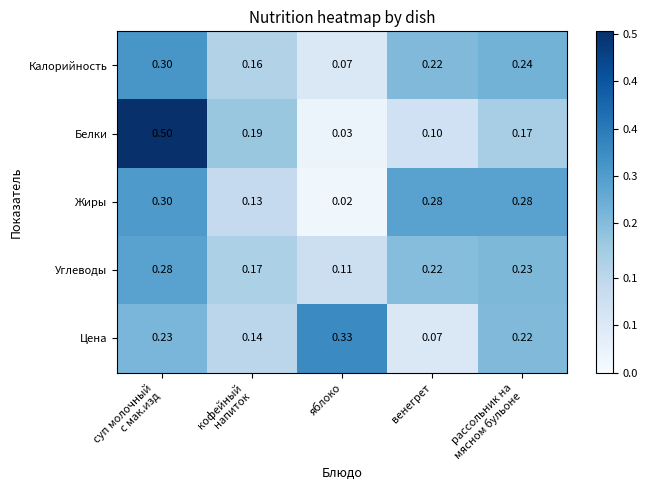

Which category has the lowest value across all series?

яблоко